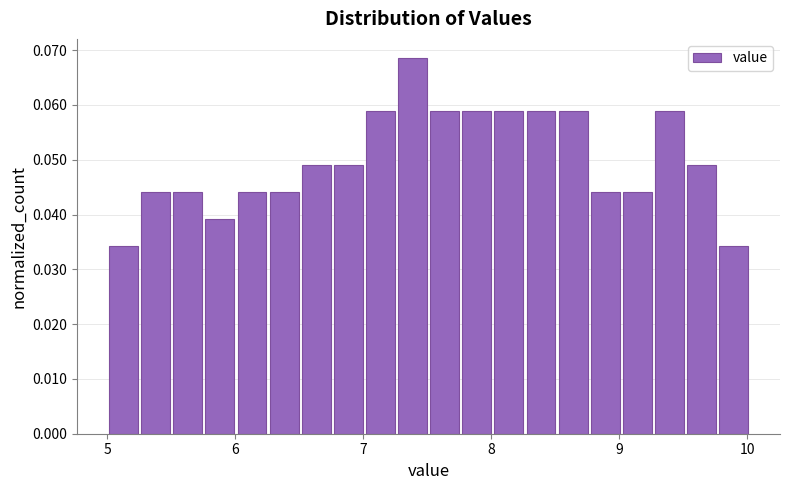

Read against the x-axis, roughly where is the centre of the tallest bar?

7.4